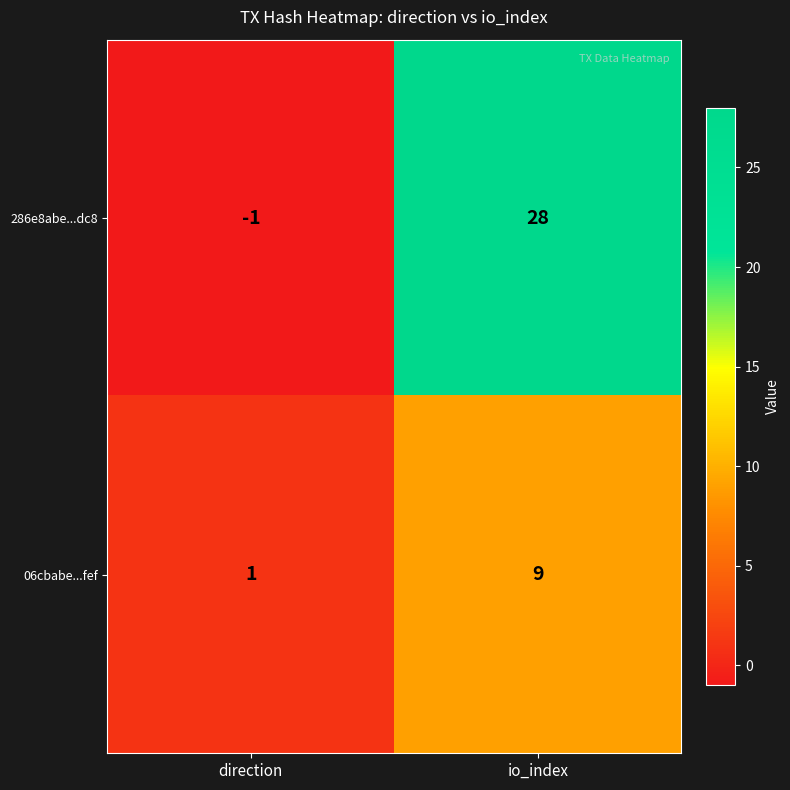

At which label is 06cbabe...fef closest to 5?

direction